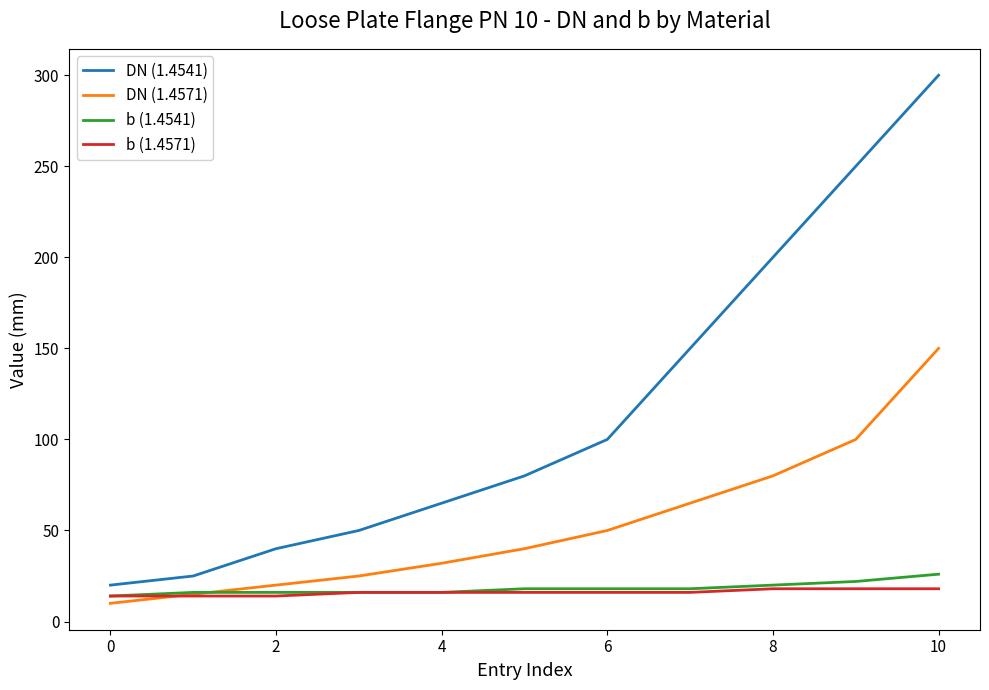

How many b (1.4541) values are between 16 and 20?

8